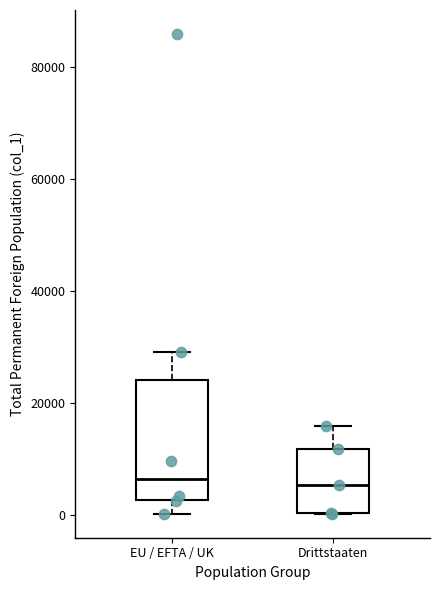

Reading left to right, transcribe this box plot: for each box, give where its median line is, the range the box spans, and where its two whiskers end, as read against the y-axis. The values are not printed on the chart, so give them approximately, as read against the axis.

EU / EFTA / UK: median 6000, box 2000 to 24000, whiskers 0 to 30000
Drittstaaten: median 6000, box 0 to 12000, whiskers 0 to 16000